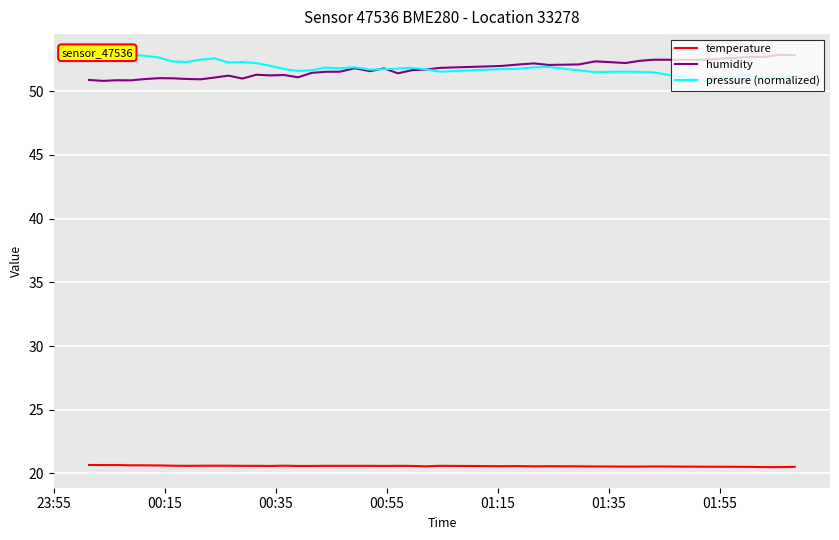

True or false: humidity and temperature cross at least once.

False